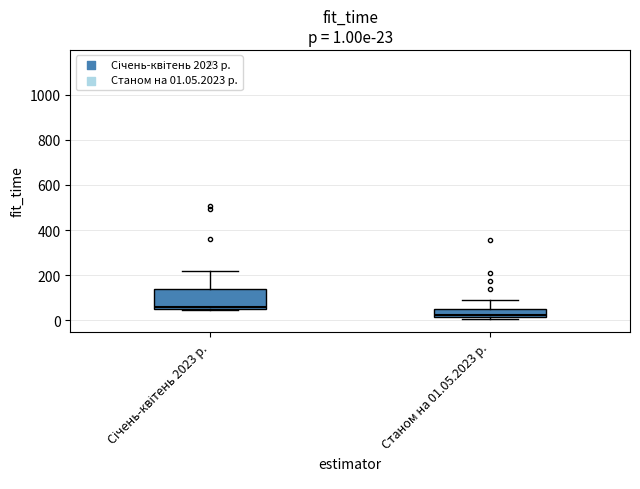

Which box is the tallest, from its lower edge to its upper edge?

Січень-квітень 2023 р.